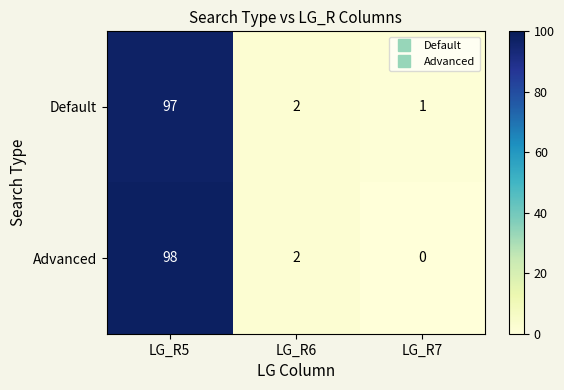

The value of Default at LG_R5 is 97. True or false?

True